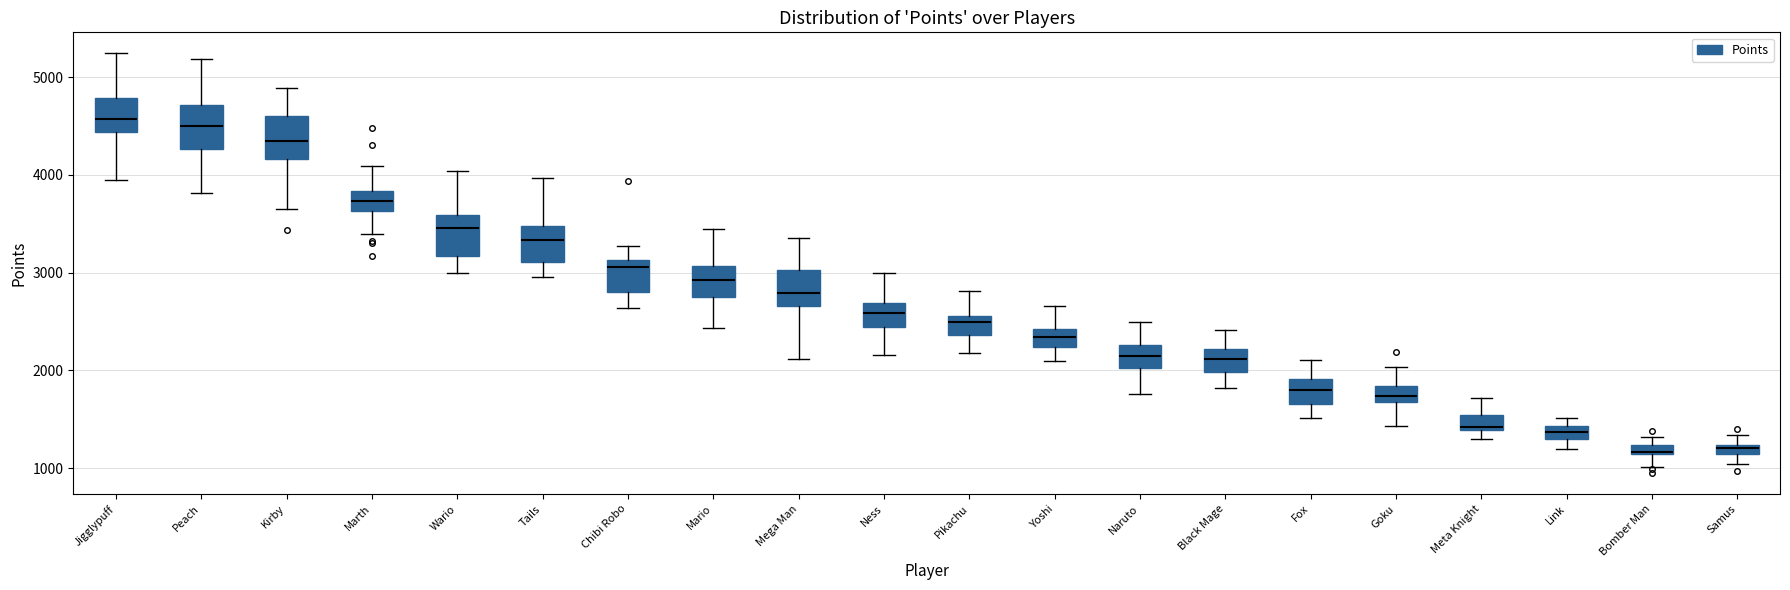

Where is the lower edge of the box for Jigglypuff on the y-axis? The values are not printed on the chart, so give them approximately, as read against the axis.

4400